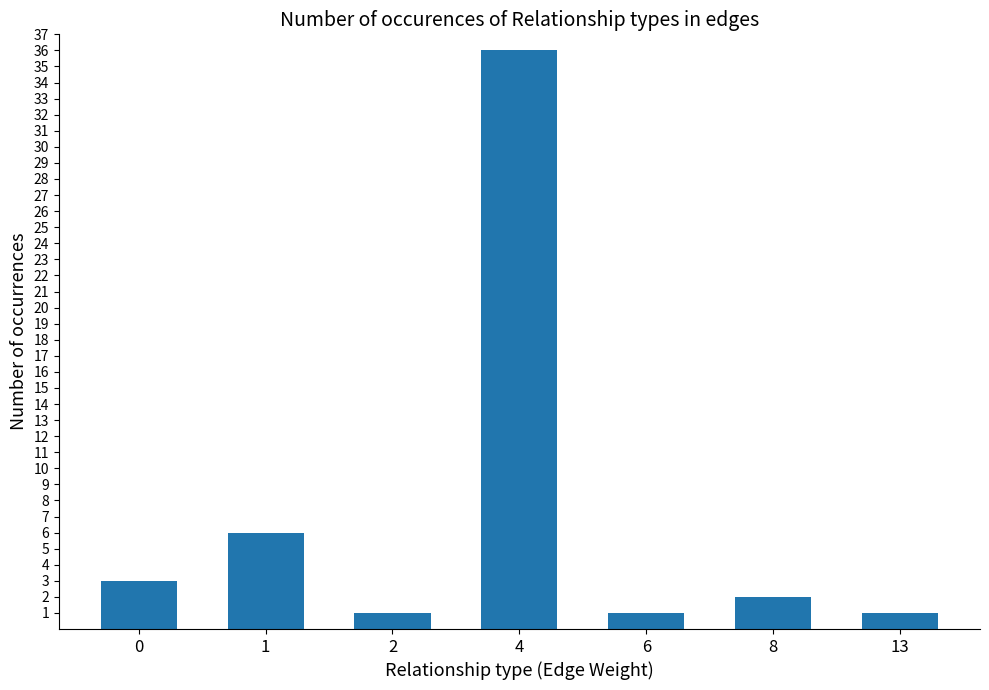

Which has a higher value, 2 or 8?

8